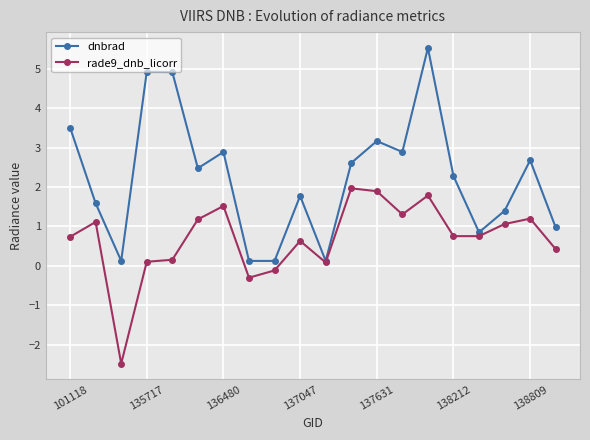

How many values in the rade9_dnb_licorr series exceed 0?

17